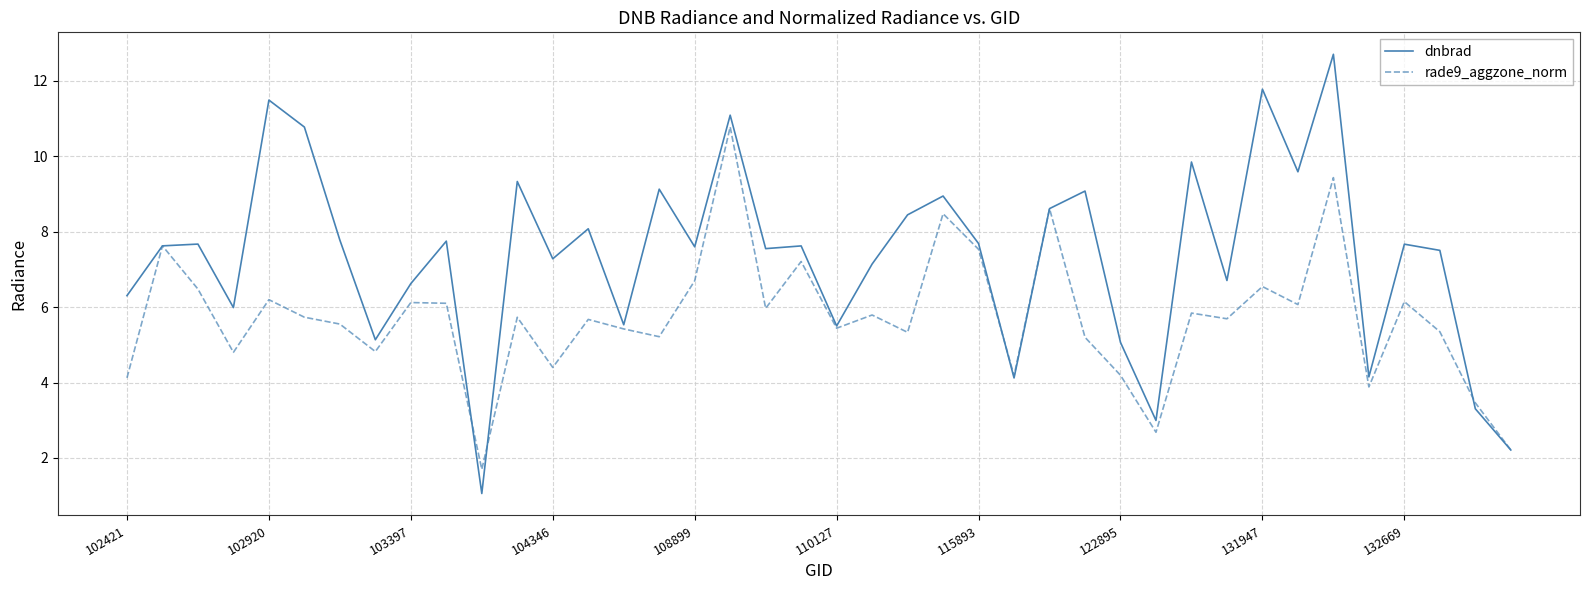

Rank the series by their average value, from highest to lowest.

dnbrad, rade9_aggzone_norm